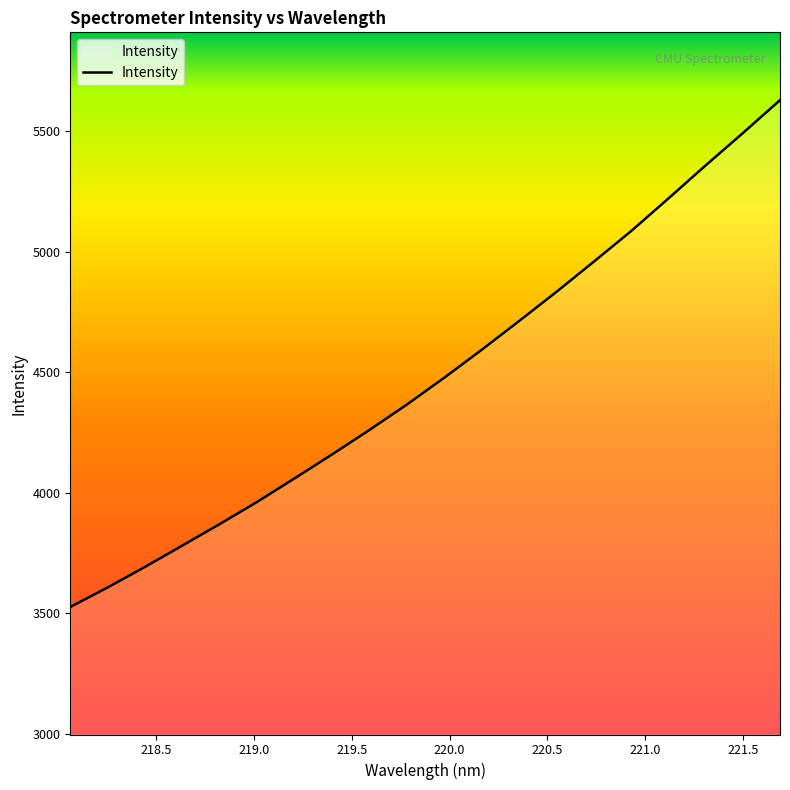

What is the difference between the maximum and minimum values?

2102.2